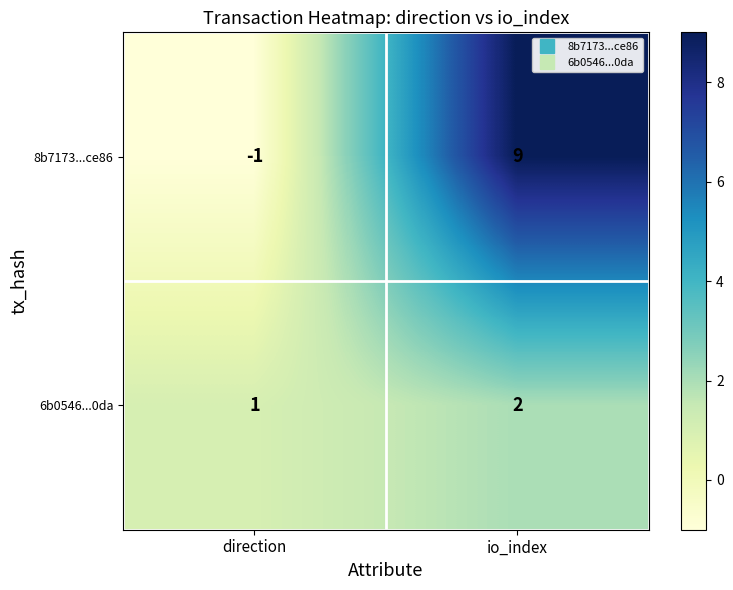

What is the spread (max minus min) of values at direction?

2